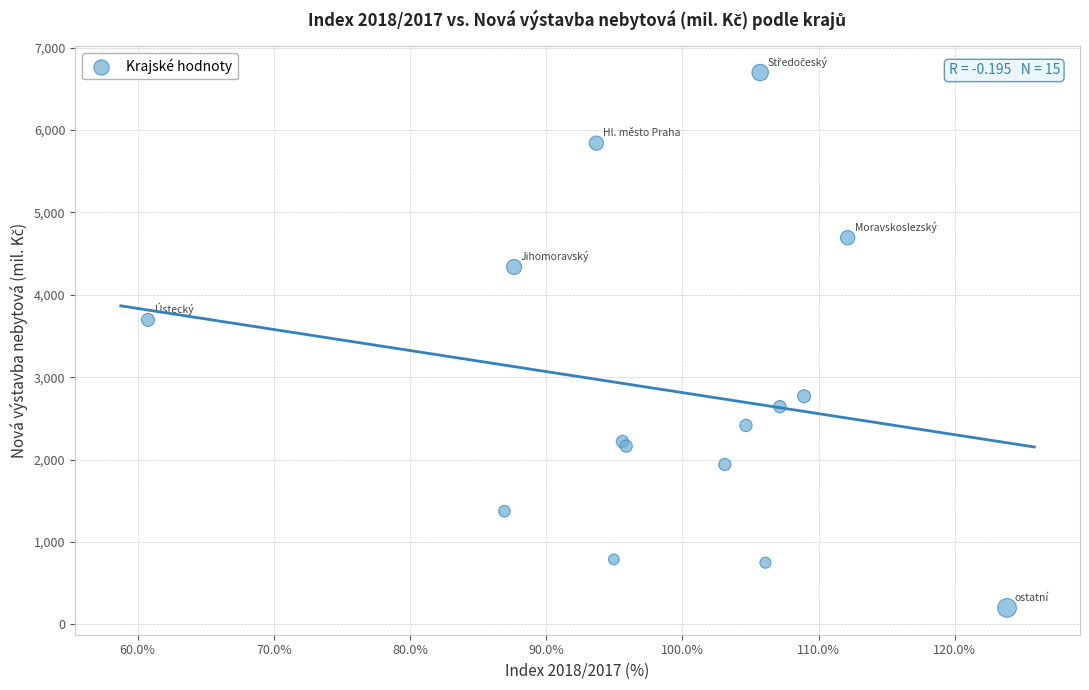

What Y value in the scatter plot is closest to 3448?

3695